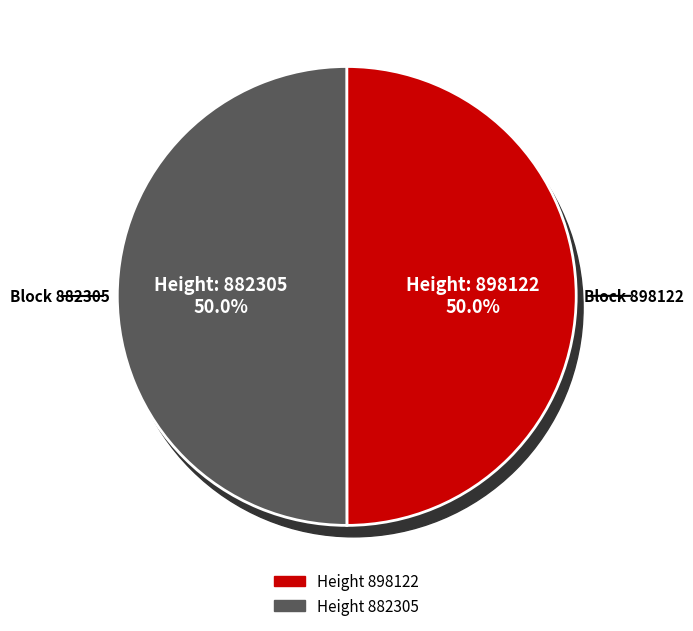

How many segments does this pie chart have?

2